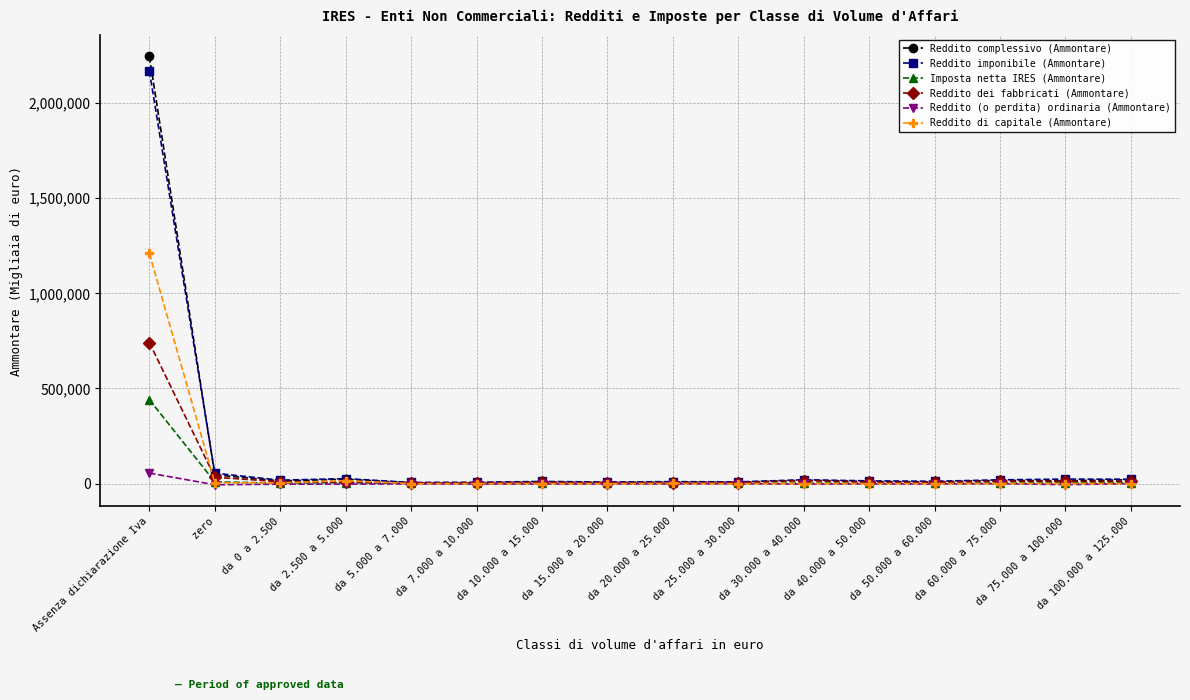

Which category has the highest value across all series?

Assenza dichiarazione Iva